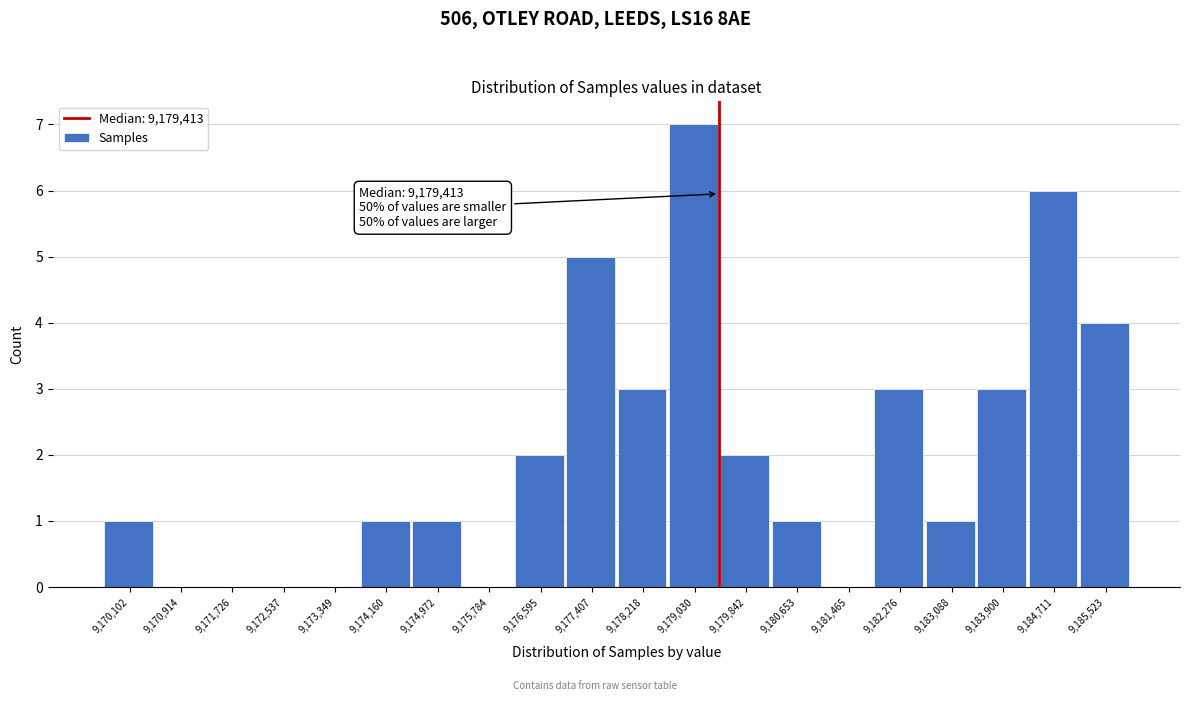

Which range on the x-axis has the tallest bar?

9178600 to 9179400